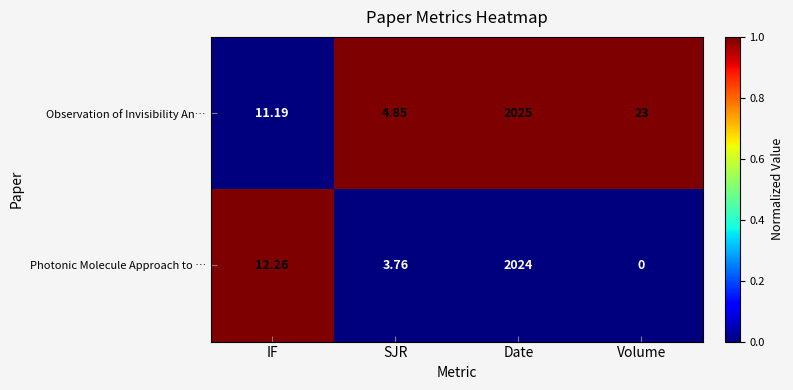

Which series has the largest total across all categories?

Observation of Invisibility An…